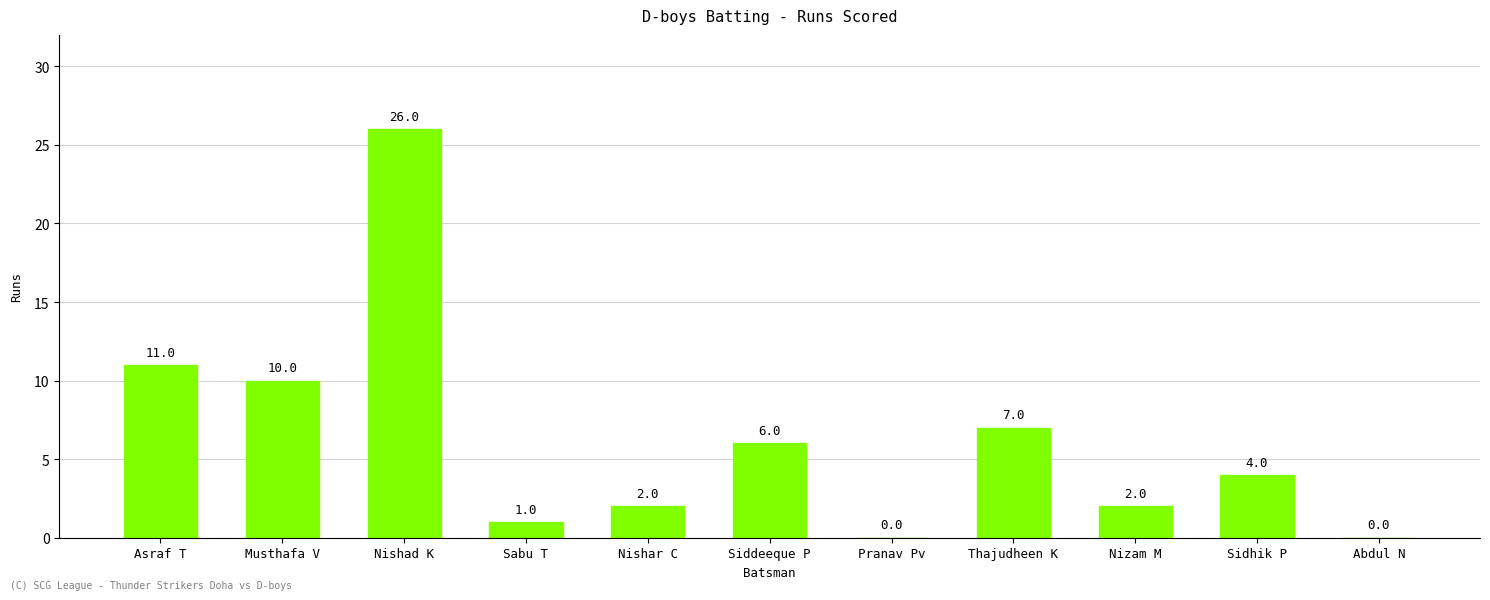

Is it true that the value at Abdul N is -18?

False